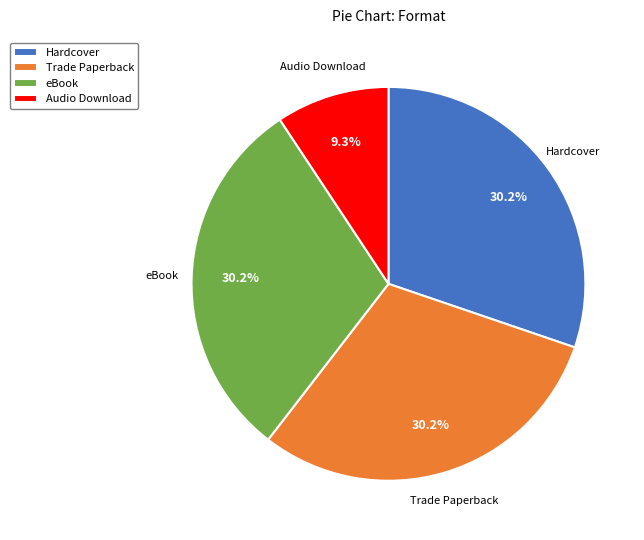

Do Trade Paperback and eBook together represent more than half of the pie?

Yes